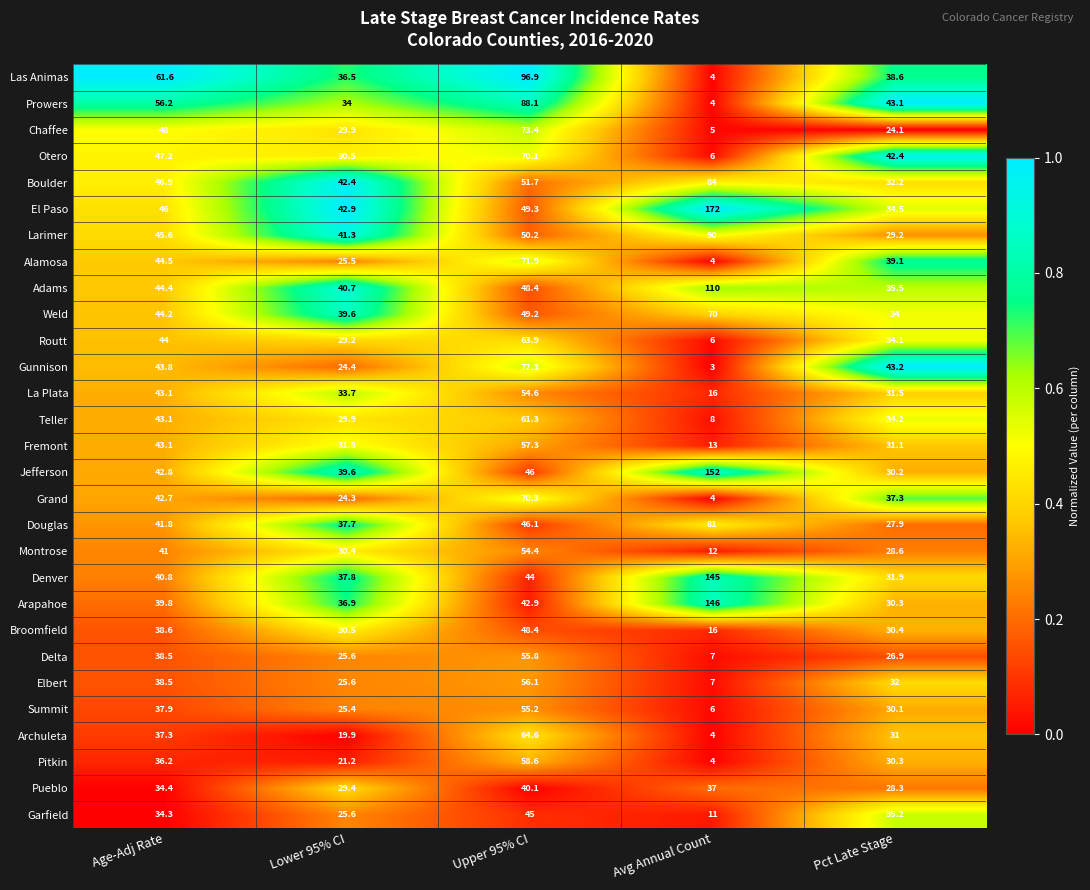

Rank the series by their maximum value, from highest to lowest.

El Paso, Jefferson, Arapahoe, Denver, Adams, Las Animas, Larimer, Prowers, Boulder, Douglas, Chaffee, Gunnison, Alamosa, Grand, Otero, Weld, Archuleta, Routt, Teller, Pitkin, Fremont, Elbert, Delta, Summit, La Plata, Montrose, Broomfield, Garfield, Pueblo